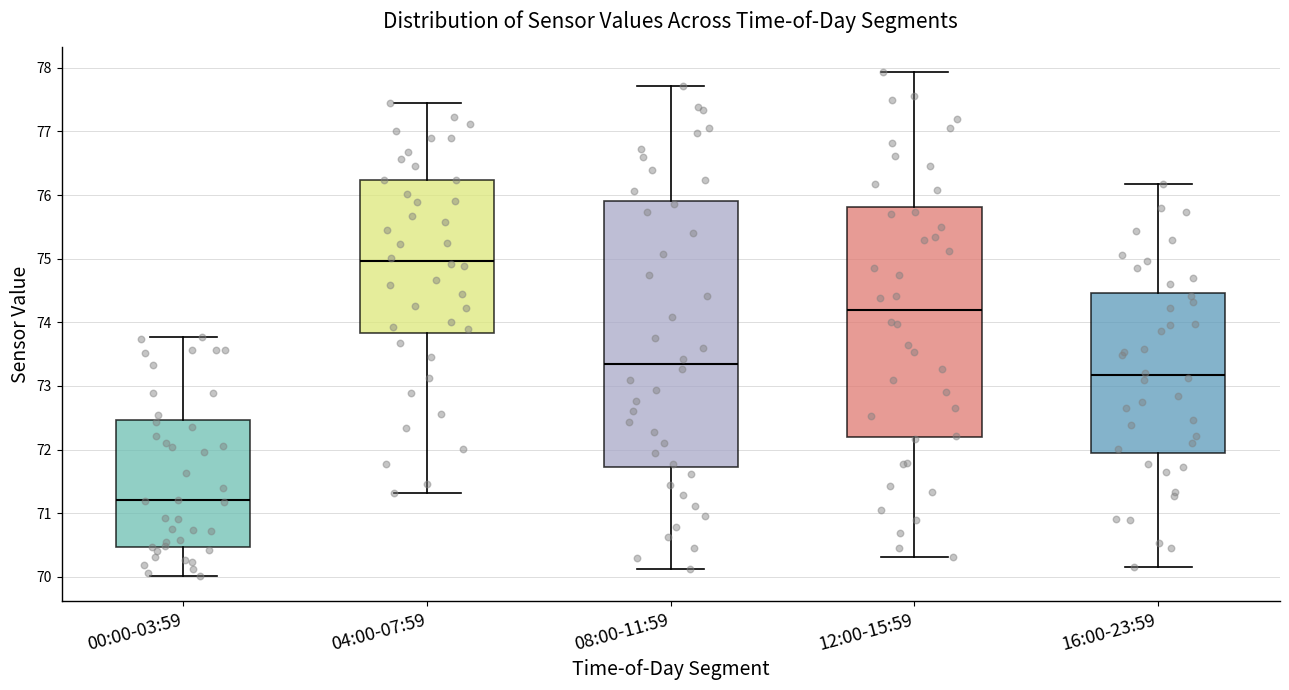

Comparing the boxes themselves (not the whiskers), which one is the tallest?

08:00-11:59